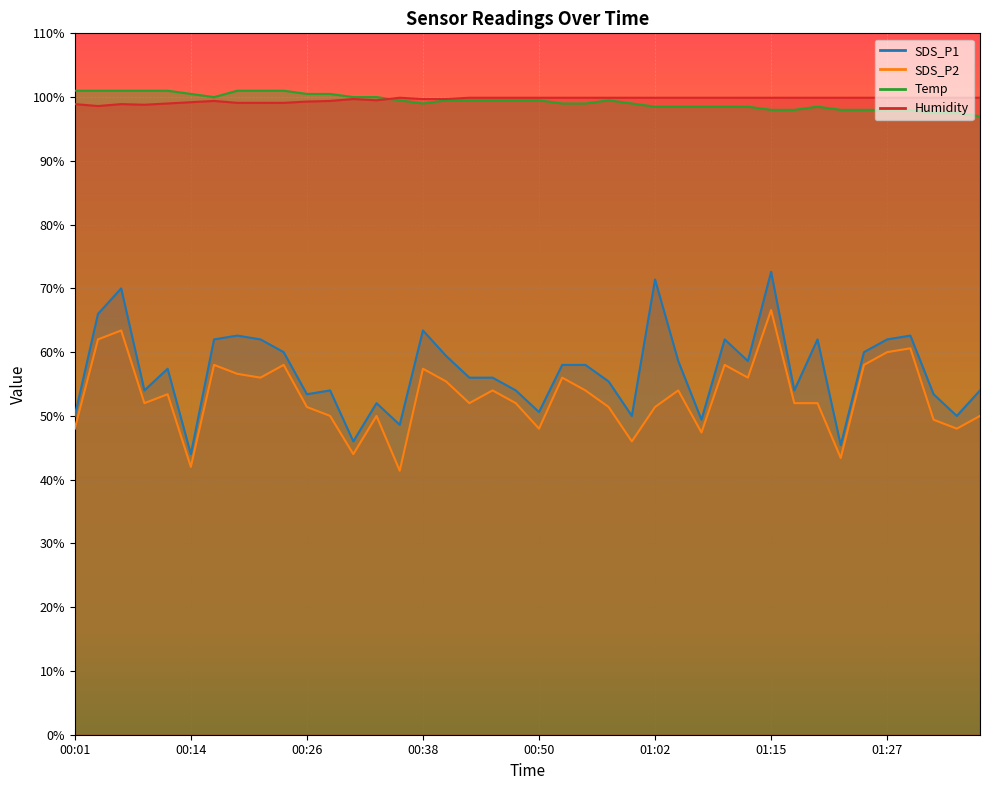

List the series in order of their peak value, highest first.

Temp, Humidity, SDS_P1, SDS_P2